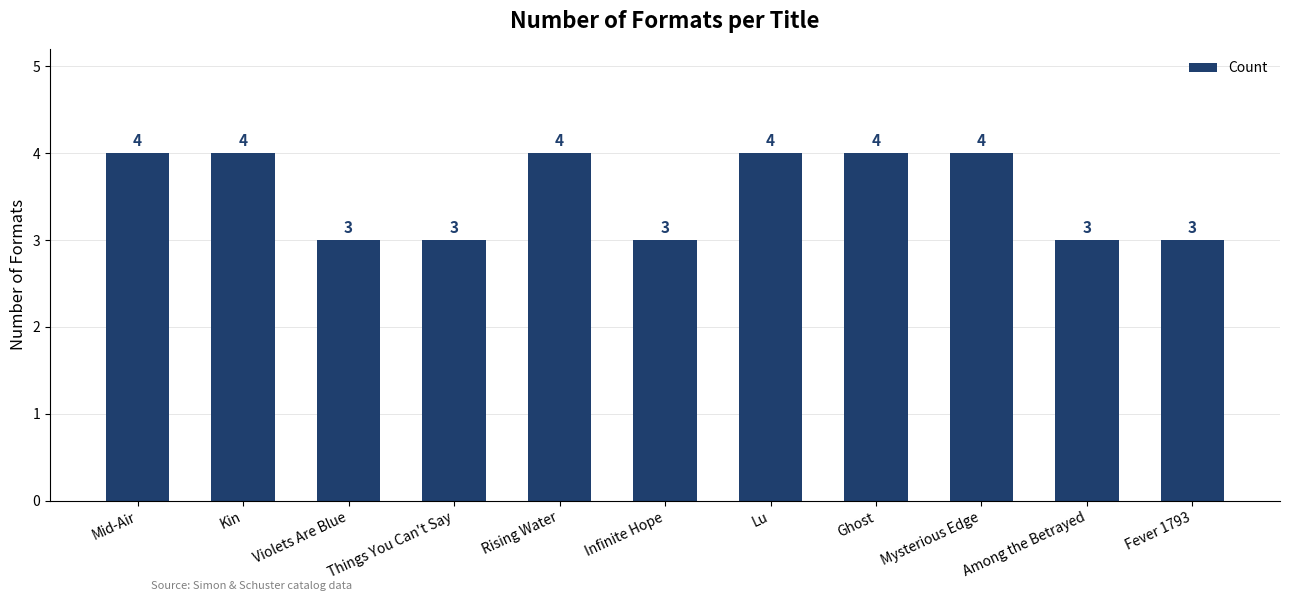

The value at Kin is 7. True or false?

False